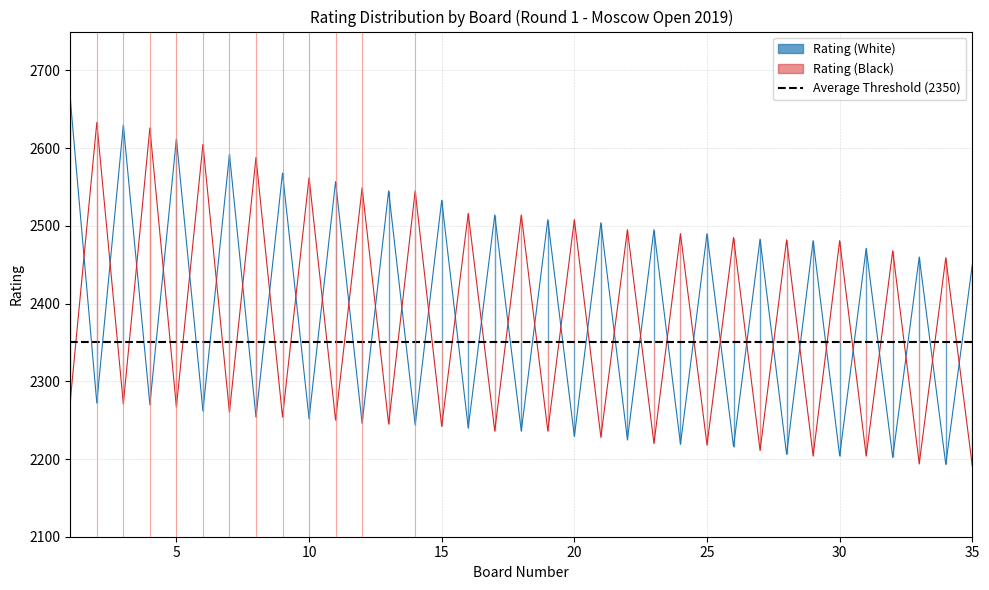

Is this an area chart (filled region under the line)?

No